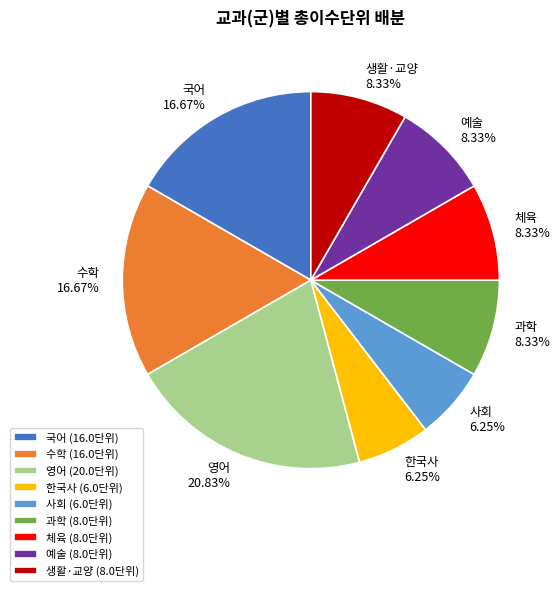

Which has a higher value, 국어 or 생활·교양?

국어